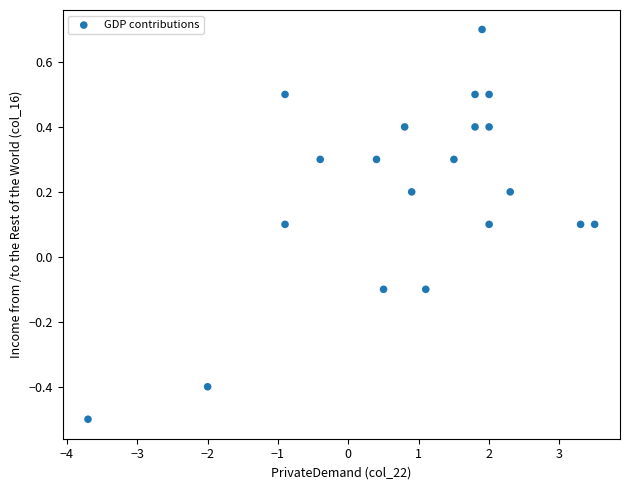

What is the range of X values (max minus min)?

7.2